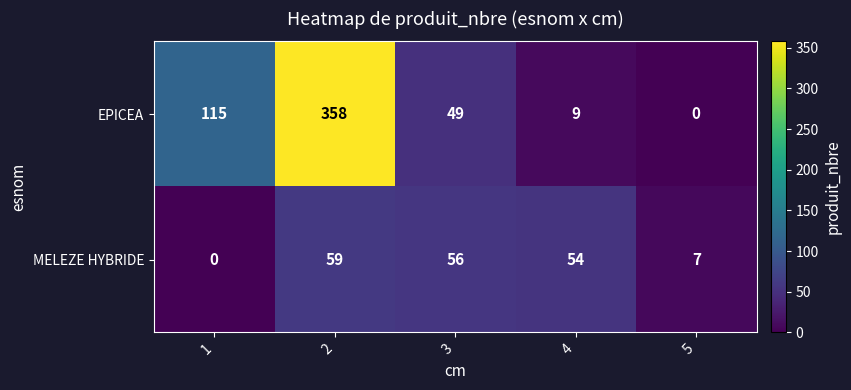

What is the sum of all MELEZE HYBRIDE values?

176